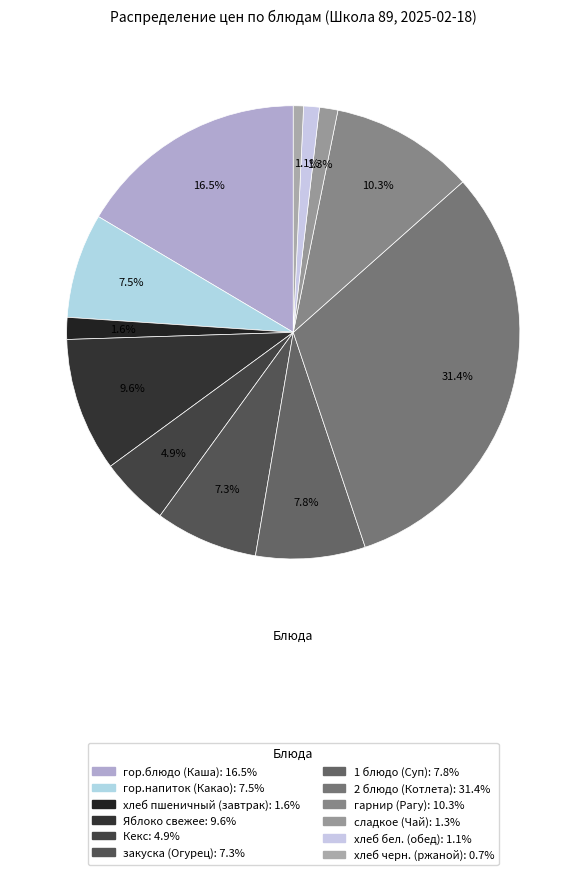

Do 2 блюдо (Котлета) and гор.напиток (Какао) together represent more than half of the pie?

No